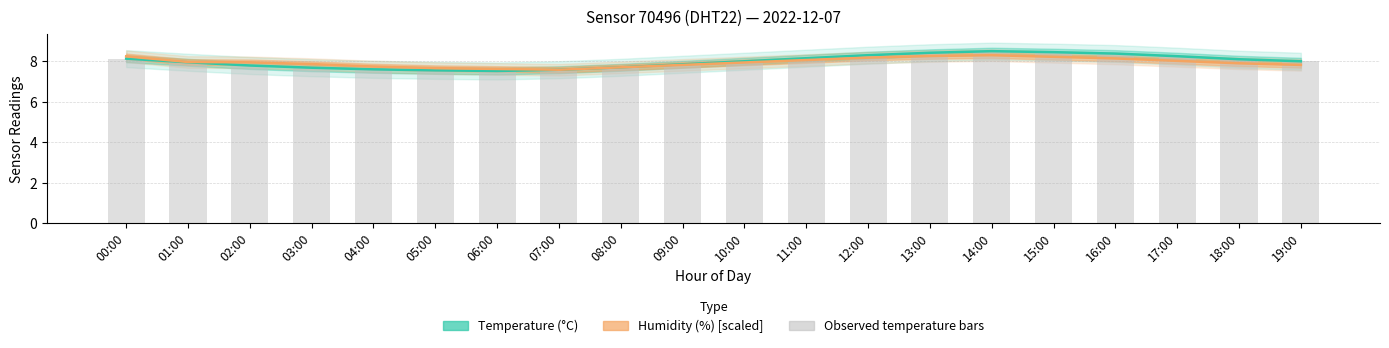

How many data points in Temperature (°C) are above 8?

9